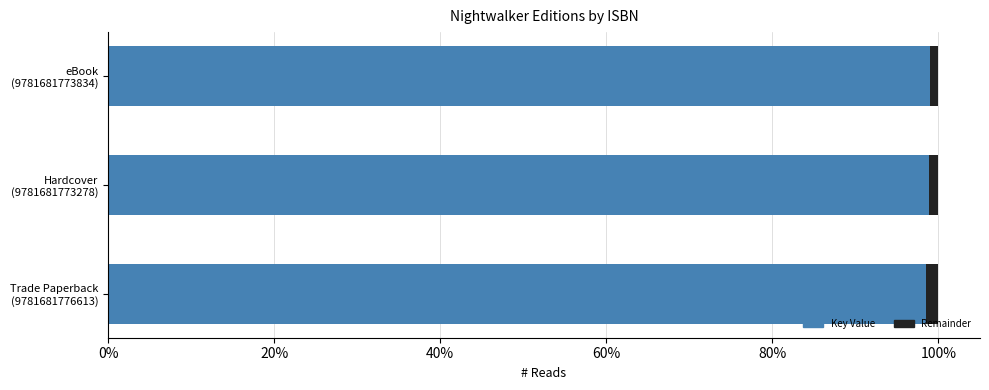

How many groups of bars are there?

3